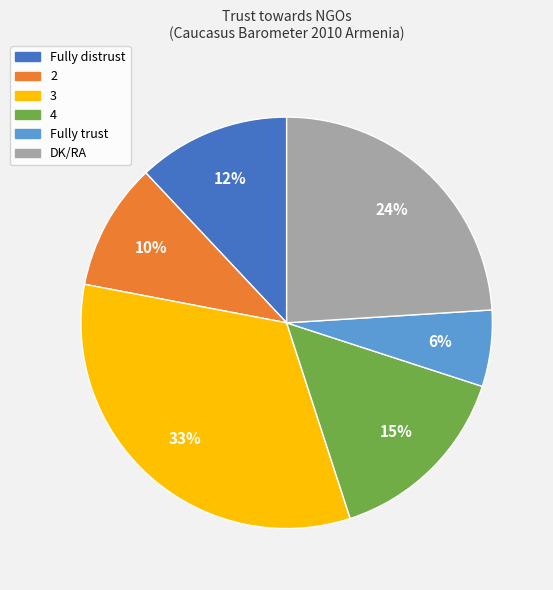

Is the sum of Fully trust and 2 greater than half?

No